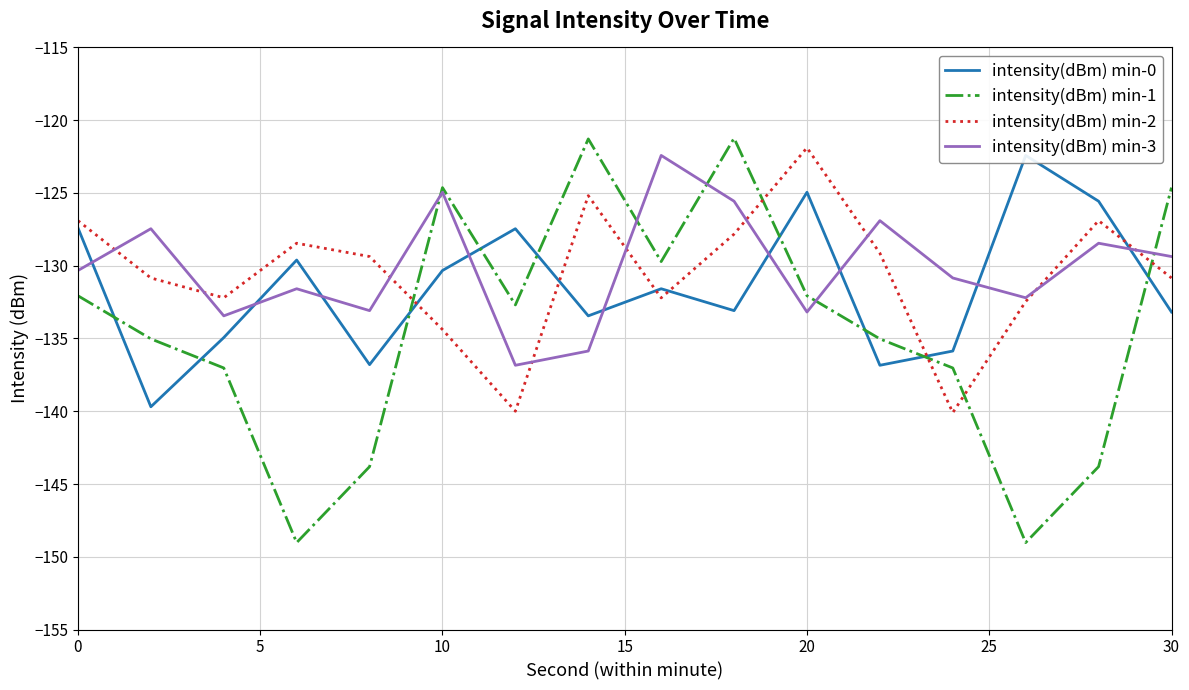

Is this an area chart (filled region under the line)?

No